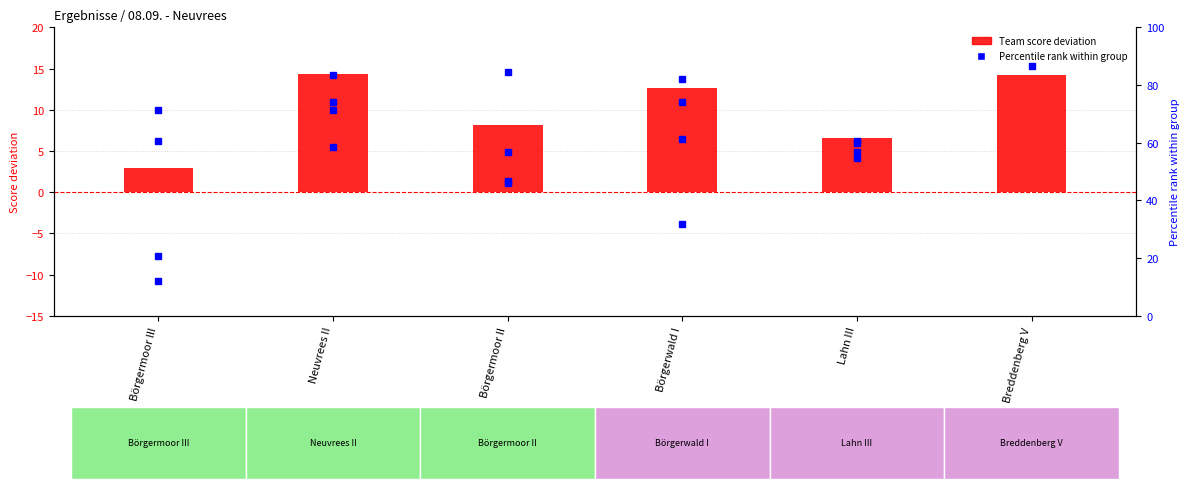

True or false: the data shows 2.9 at Börgermoor III.

True